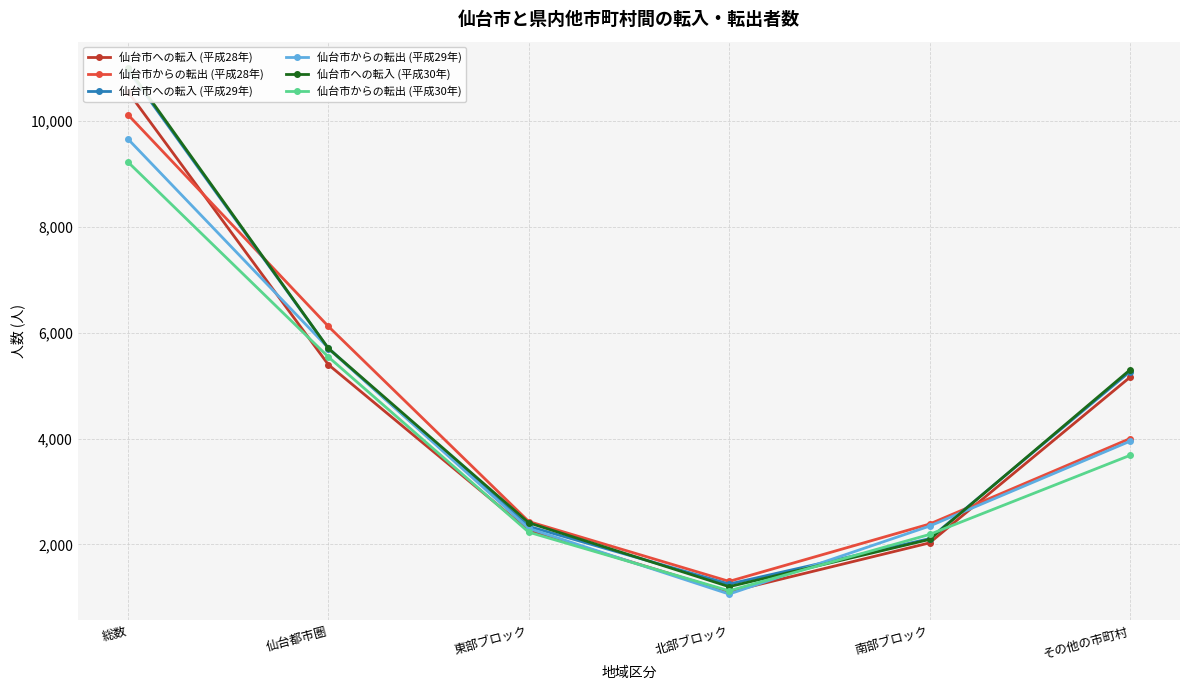

List the series in order of their peak value, lowest first.

仙台市からの転出 (平成30年), 仙台市からの転出 (平成29年), 仙台市からの転出 (平成28年), 仙台市への転入 (平成28年), 仙台市への転入 (平成29年), 仙台市への転入 (平成30年)